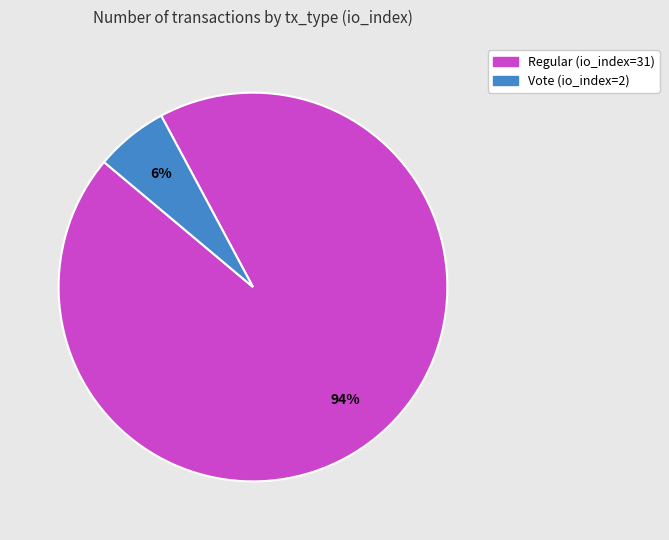

To the nearest percent, what is the difference between the Vote (io_index=2) and Regular (io_index=31) slice percentages?

88%